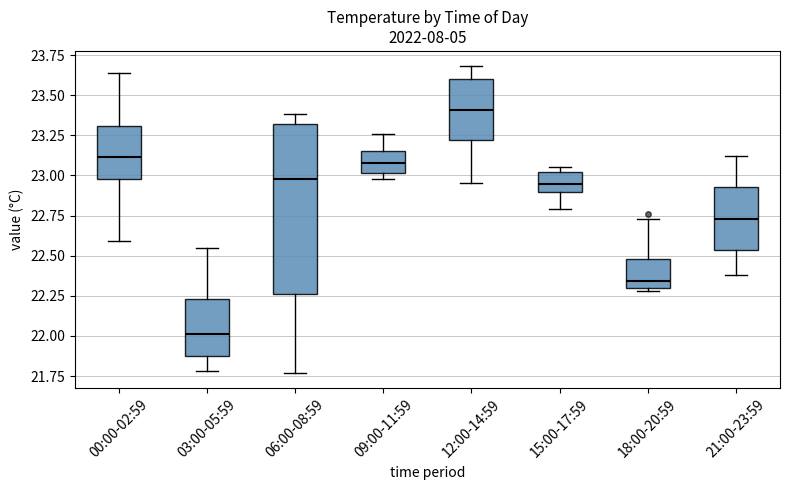

Where does the lower whisker of the box for 00:00-02:59 end on the y-axis? The values are not printed on the chart, so give them approximately, as read against the axis.

22.60